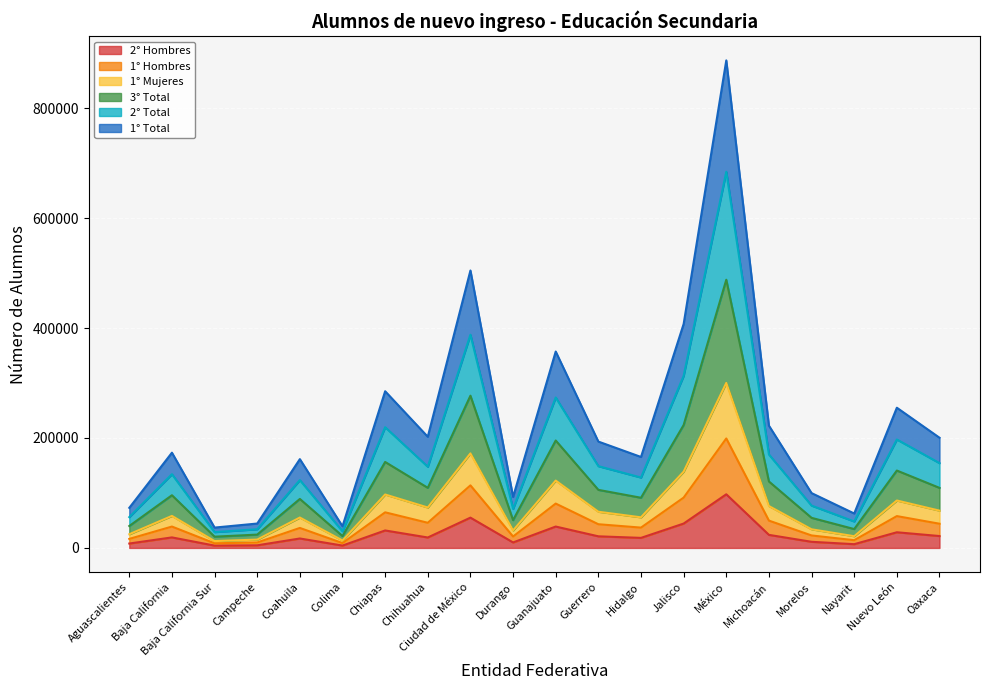

At which category is the sum across all series the highest?

México